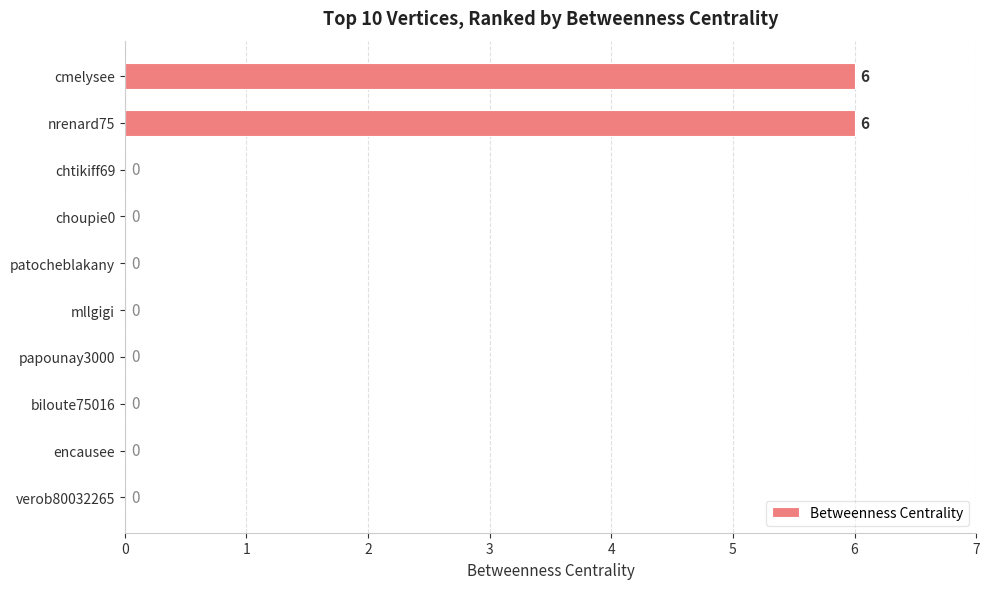

The value at mllgigi is 0. True or false?

True